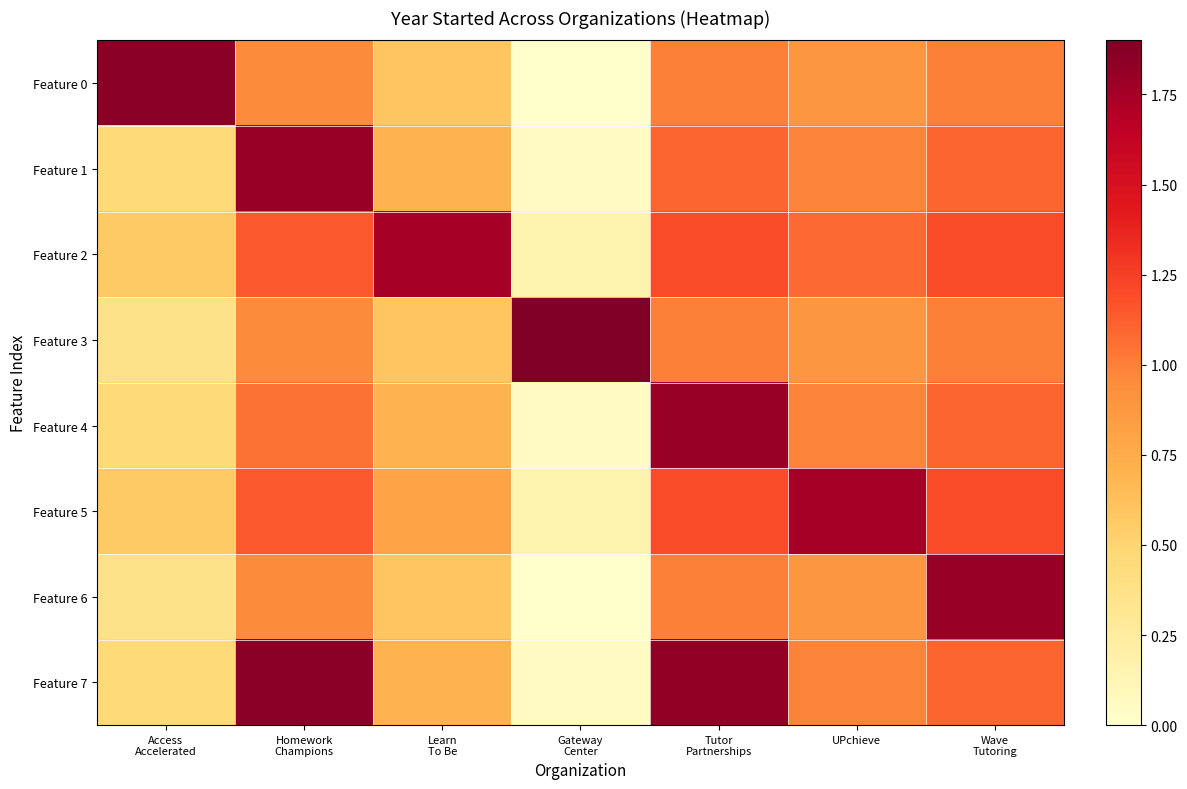

Reading left to right, transcribe all the data shown in this chart.

Feature 0: Access
Accelerated=1.9	Homework
Champions=0.9	Learn
To Be=0.6	Gateway
Center=0.0	Tutor
Partnerships=1.0	UPchieve=0.9	Wave
Tutoring=1.0
Feature 1: Access
Accelerated=0.5	Homework
Champions=1.8	Learn
To Be=0.7	Gateway
Center=0.1	Tutor
Partnerships=1.1	UPchieve=1.0	Wave
Tutoring=1.1
Feature 2: Access
Accelerated=0.6	Homework
Champions=1.1	Learn
To Be=1.8	Gateway
Center=0.2	Tutor
Partnerships=1.2	UPchieve=1.1	Wave
Tutoring=1.2
Feature 3: Access
Accelerated=0.4	Homework
Champions=0.9	Learn
To Be=0.6	Gateway
Center=1.9	Tutor
Partnerships=1.0	UPchieve=0.9	Wave
Tutoring=1.0
Feature 4: Access
Accelerated=0.5	Homework
Champions=1.1	Learn
To Be=0.7	Gateway
Center=0.1	Tutor
Partnerships=1.8	UPchieve=1.0	Wave
Tutoring=1.1
Feature 5: Access
Accelerated=0.6	Homework
Champions=1.1	Learn
To Be=0.8	Gateway
Center=0.2	Tutor
Partnerships=1.2	UPchieve=1.8	Wave
Tutoring=1.2
Feature 6: Access
Accelerated=0.4	Homework
Champions=0.9	Learn
To Be=0.6	Gateway
Center=0.0	Tutor
Partnerships=1.0	UPchieve=0.9	Wave
Tutoring=1.8
Feature 7: Access
Accelerated=0.5	Homework
Champions=1.9	Learn
To Be=0.7	Gateway
Center=0.1	Tutor
Partnerships=1.8	UPchieve=1.0	Wave
Tutoring=1.1